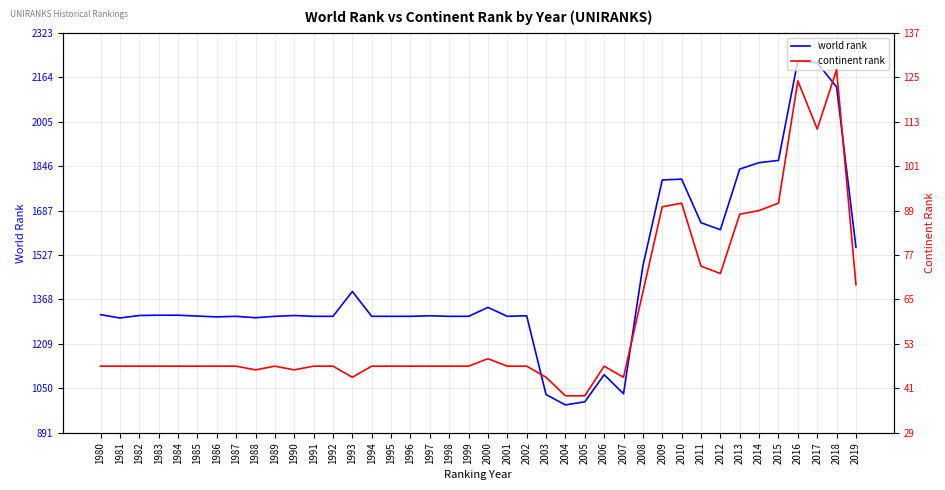

Which series has the largest total across all categories?

world rank